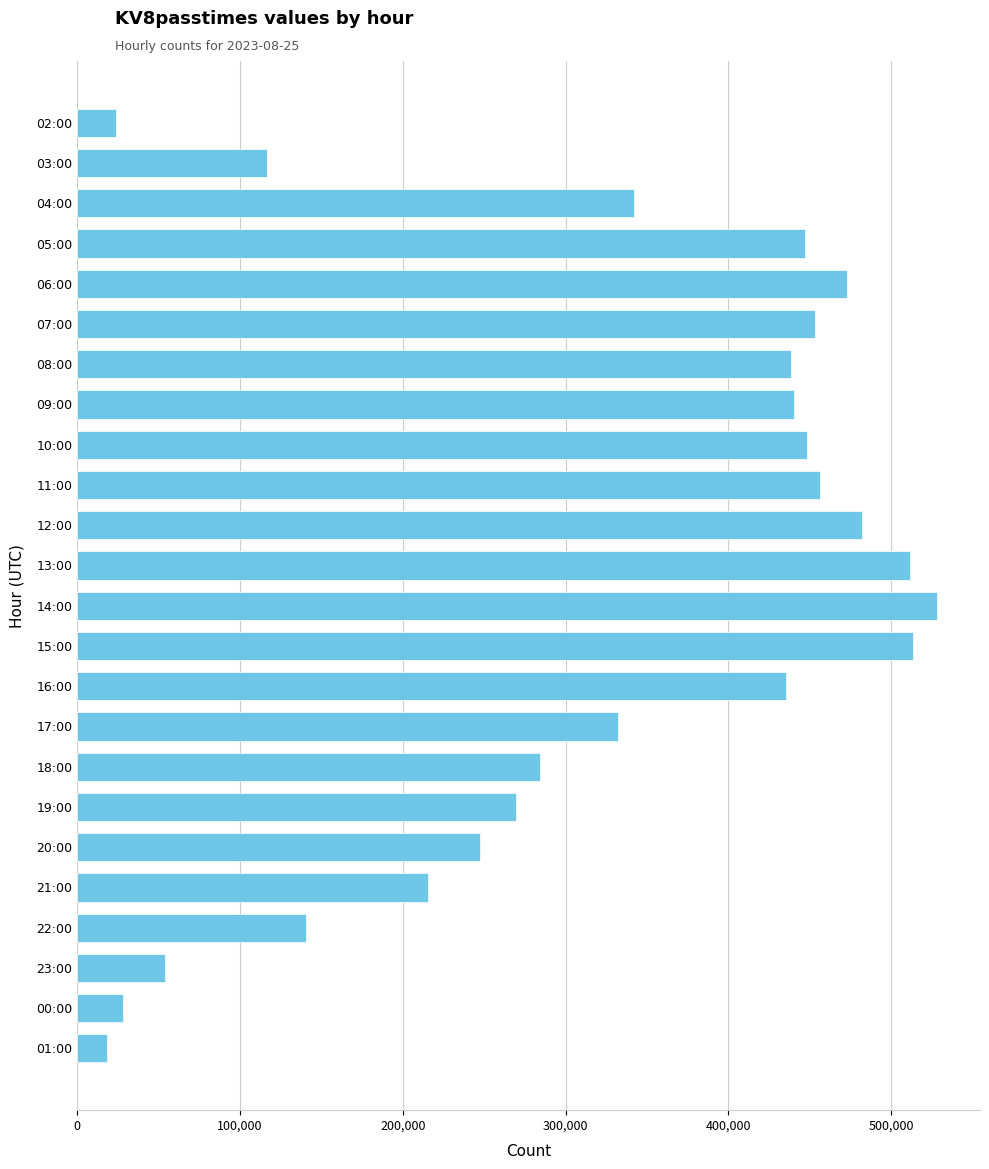

How many values are below 435614?

12